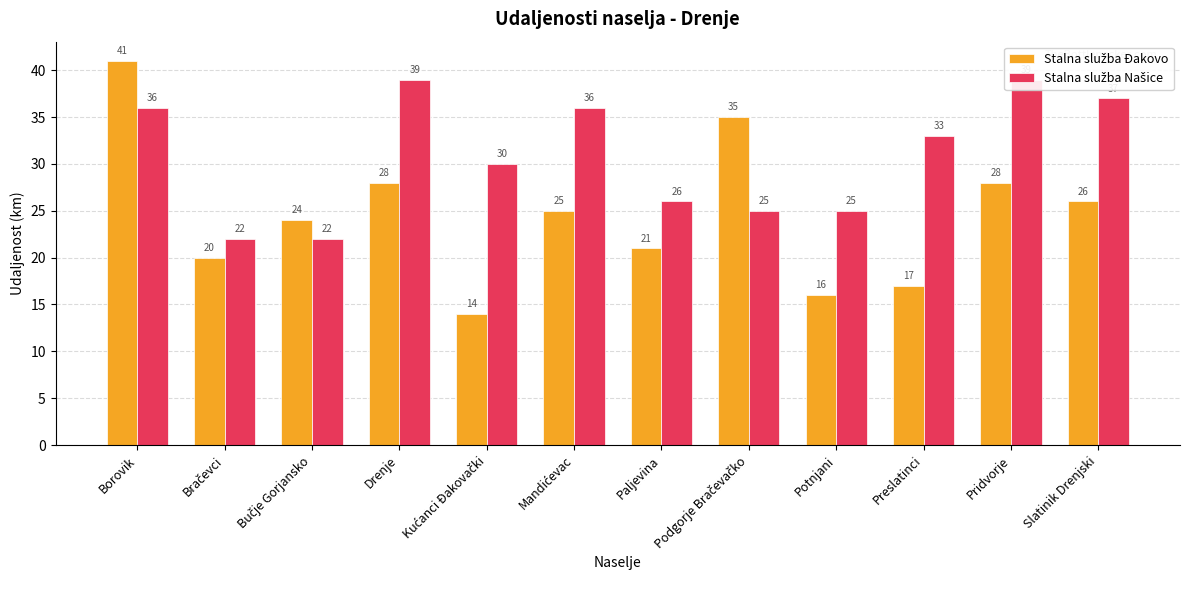

What is the label of the 2nd bar from the left?

Bračevci